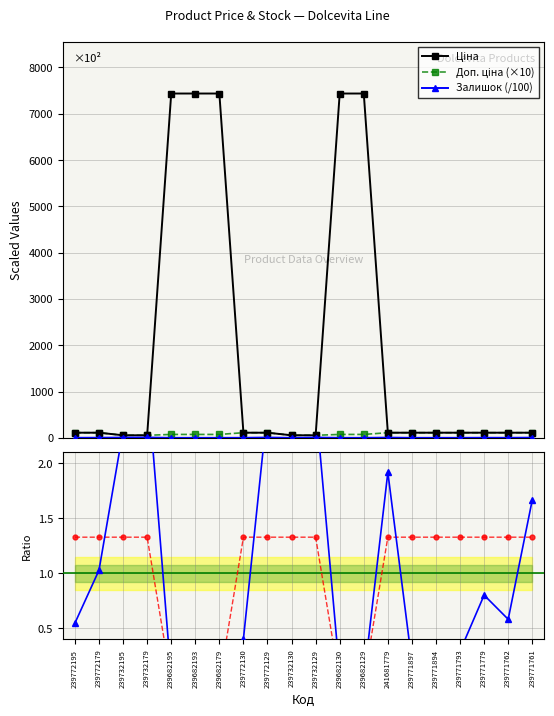

Between 239771894 and 239771761, which is larger?

239771894